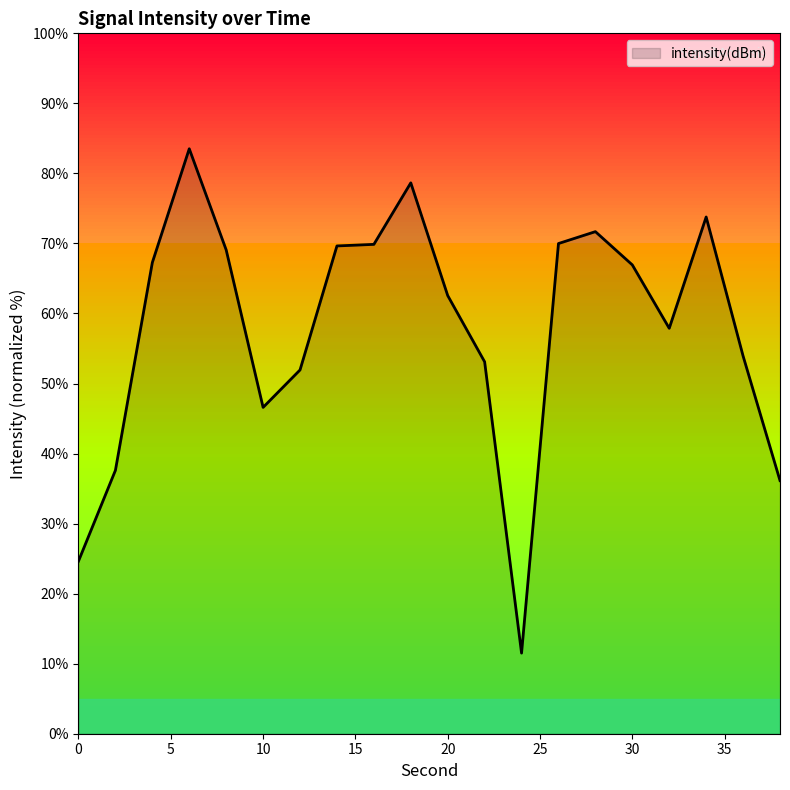

What is the greatest value displayed?

83.5